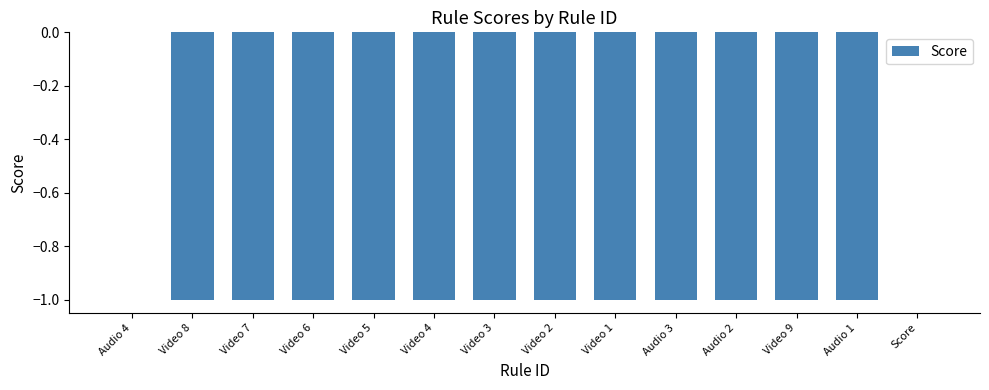

Is it true that the value at Video 7 is -2?

False